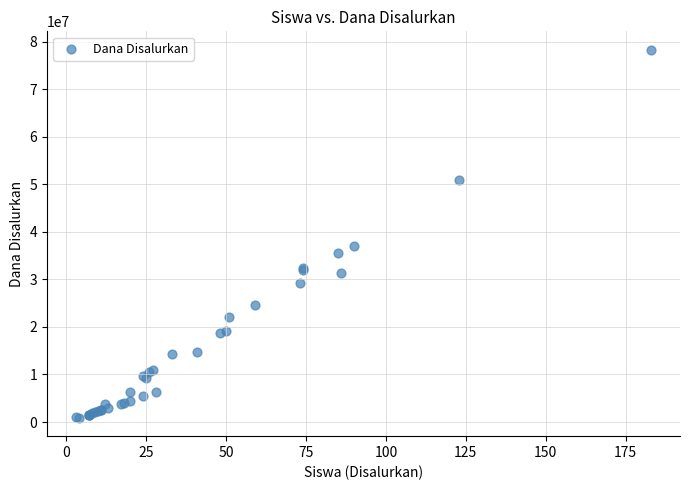

What Y value in the scatter plot is closest to 39600000?

37125000